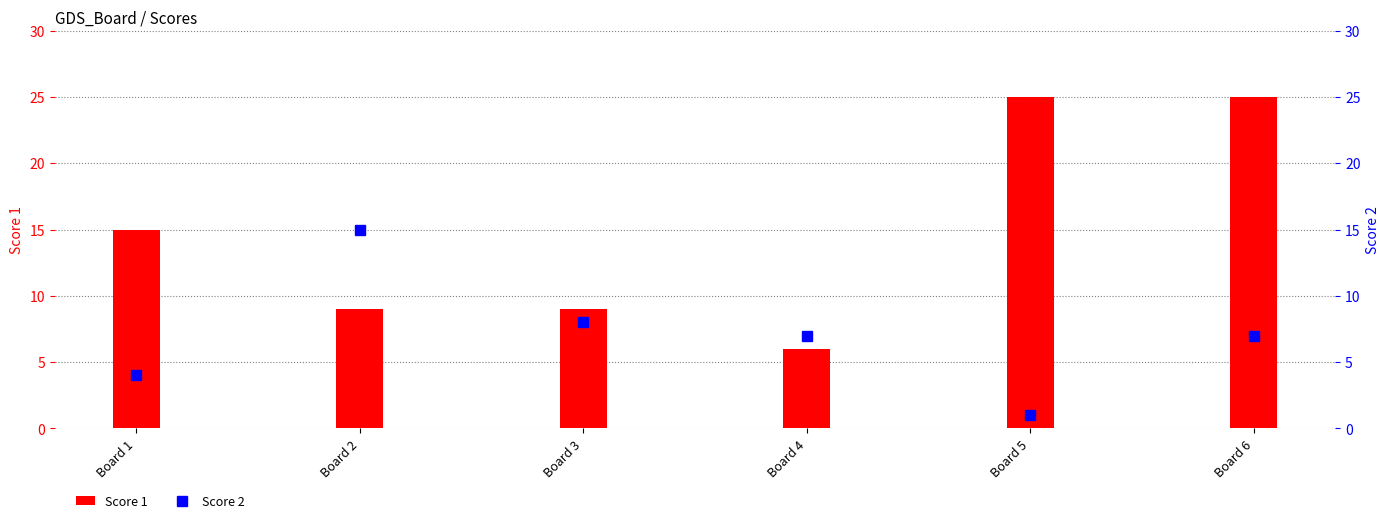

Rank the series by their average value, from lowest to highest.

Score 2, Score 1